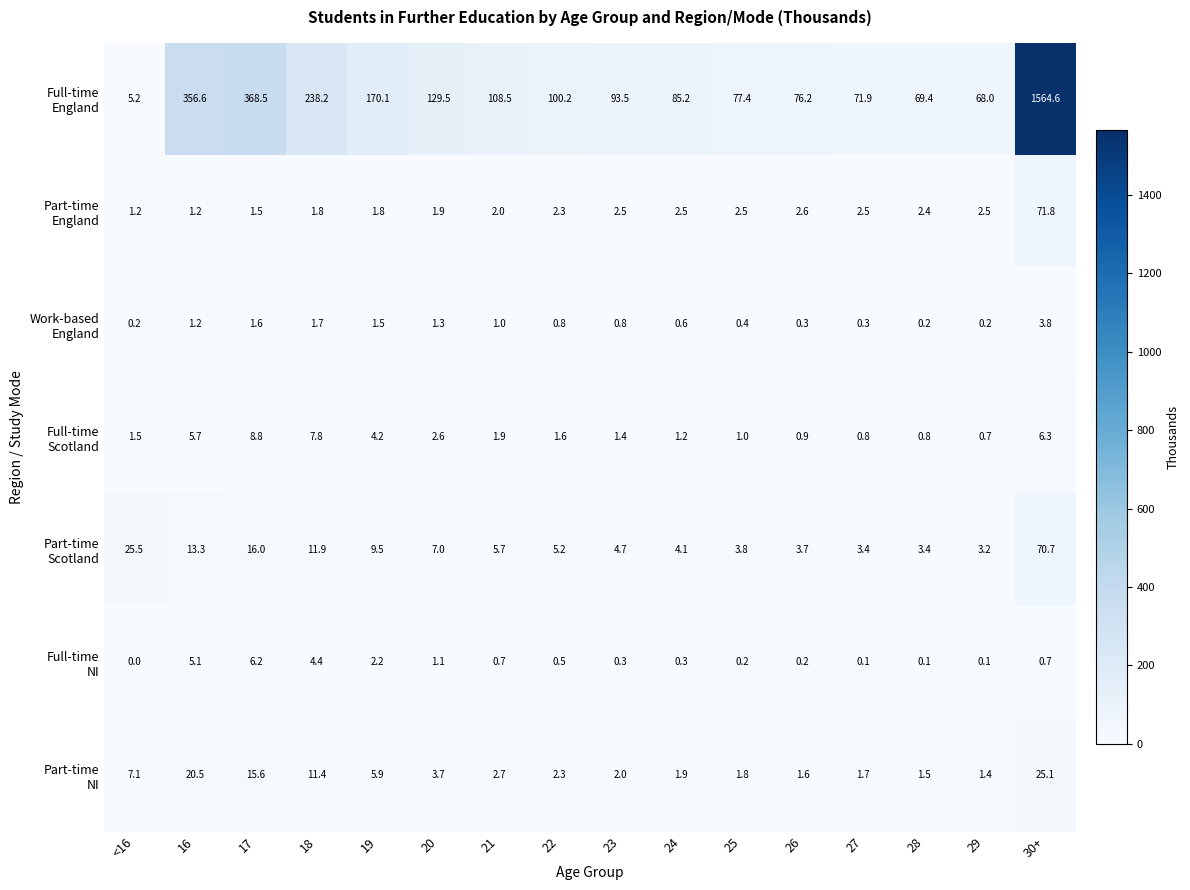

What is the total value across all series at 16?

403.6